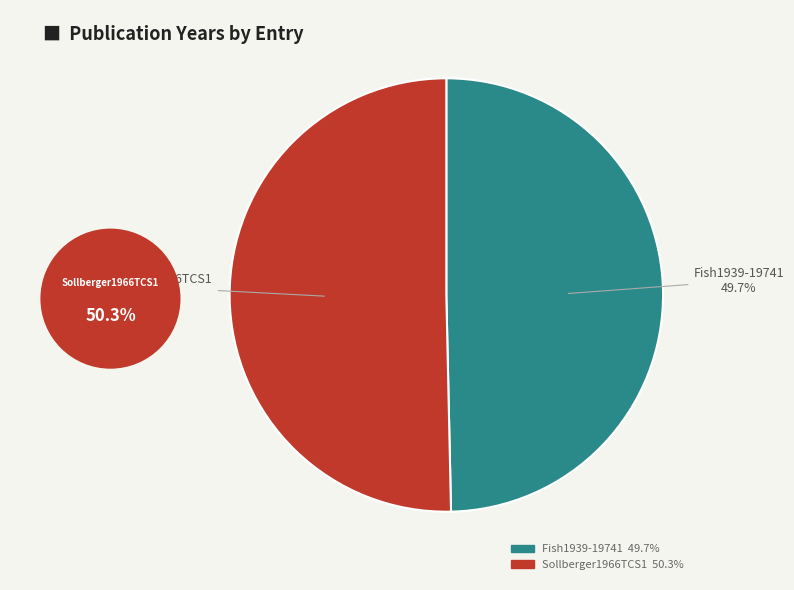

What is the largest slice in the pie chart?

Sollberger1966TCS1